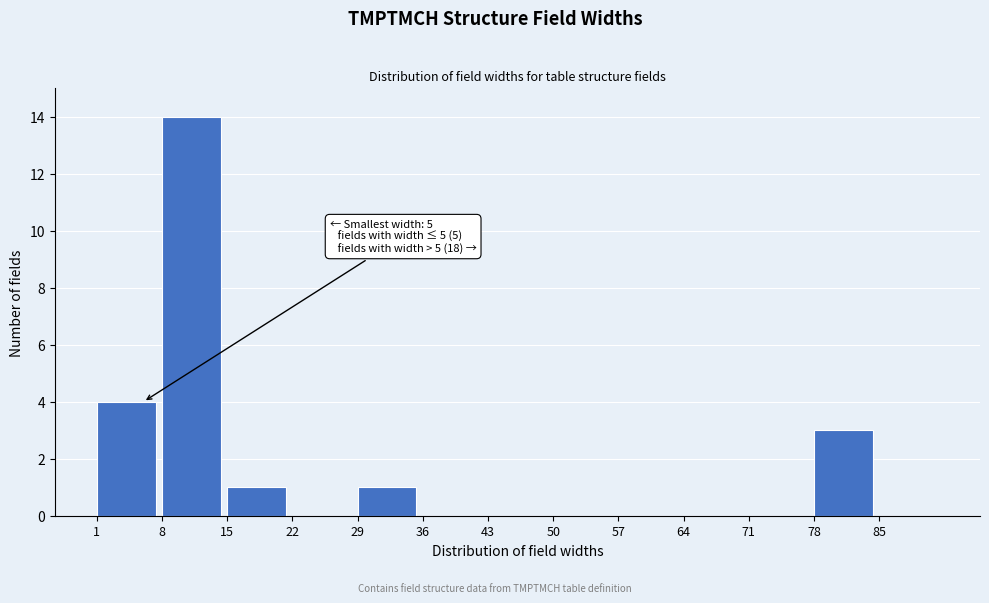

Reading right to left, list all the values displayed in this chart.

85=0	78=3	71=0	64=0	57=0	50=0	43=0	36=0	29=1	22=0	15=1	8=14	1=4